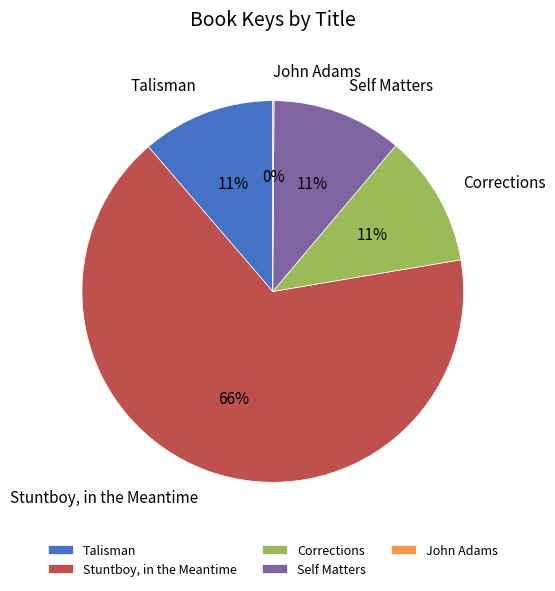

What is the largest slice in the pie chart?

Stuntboy, in the Meantime